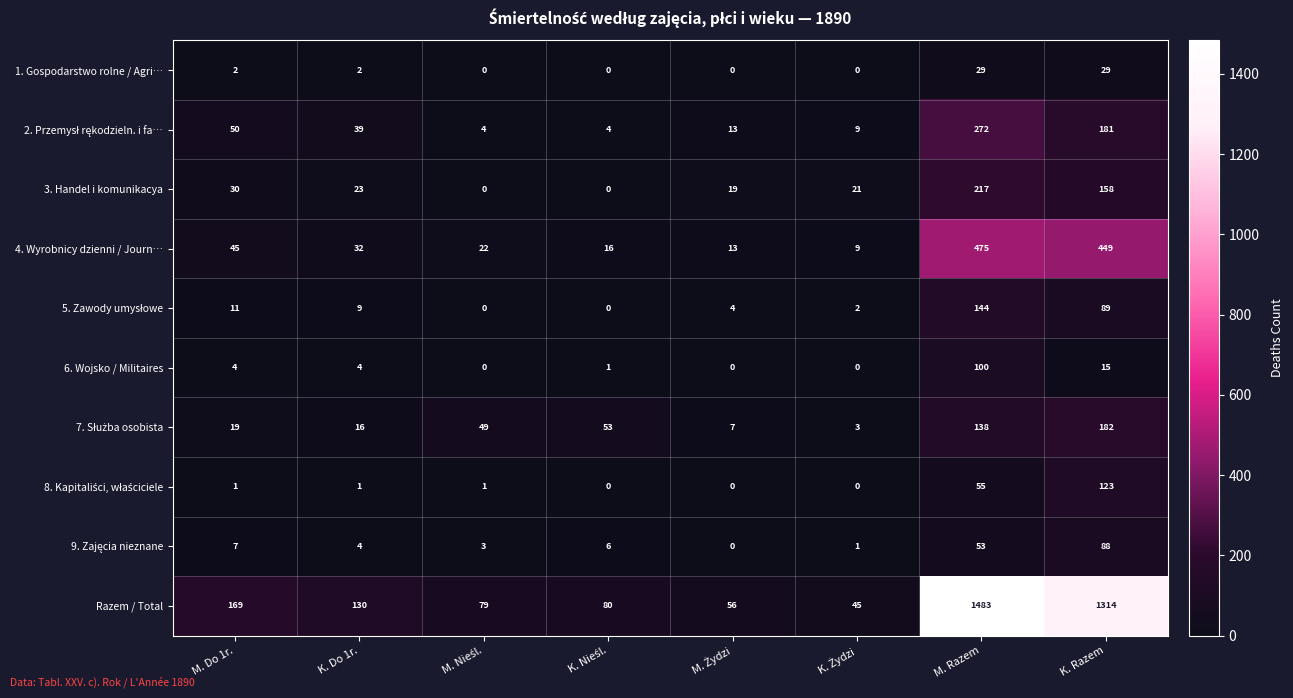

What is the greatest value displayed?

1483